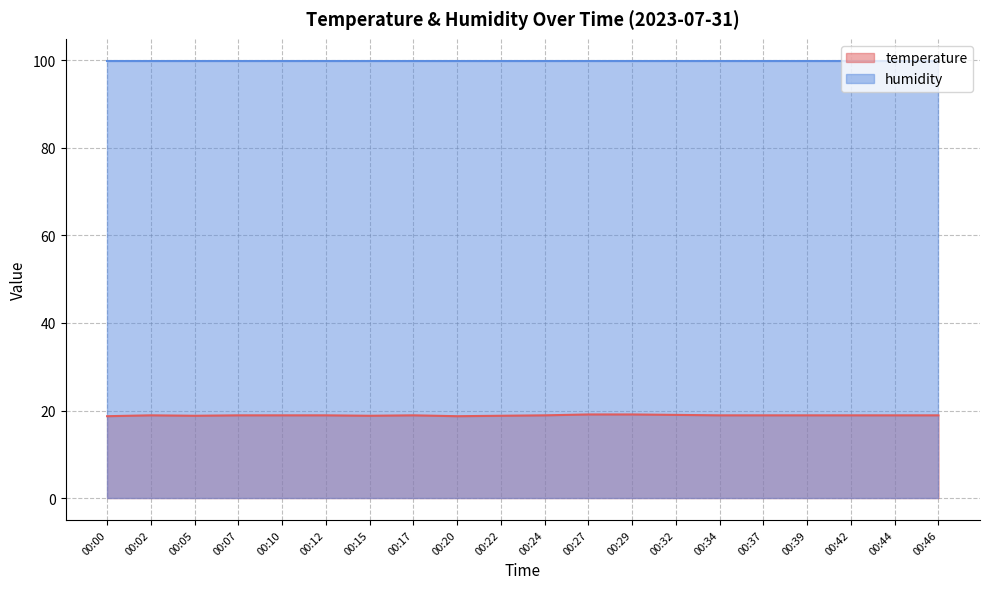

At which category does the data reach its first local valley?

00:05